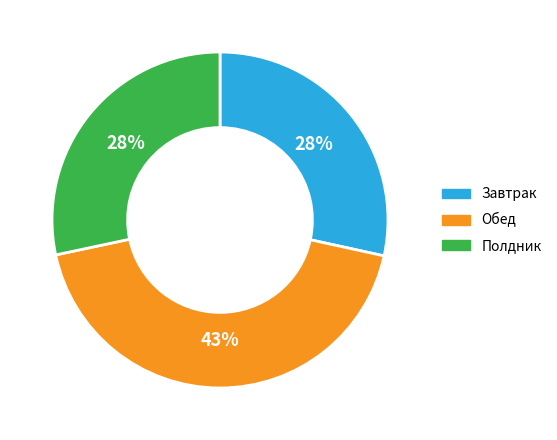

True or false: Завтрак accounts for 14% of the total.

False